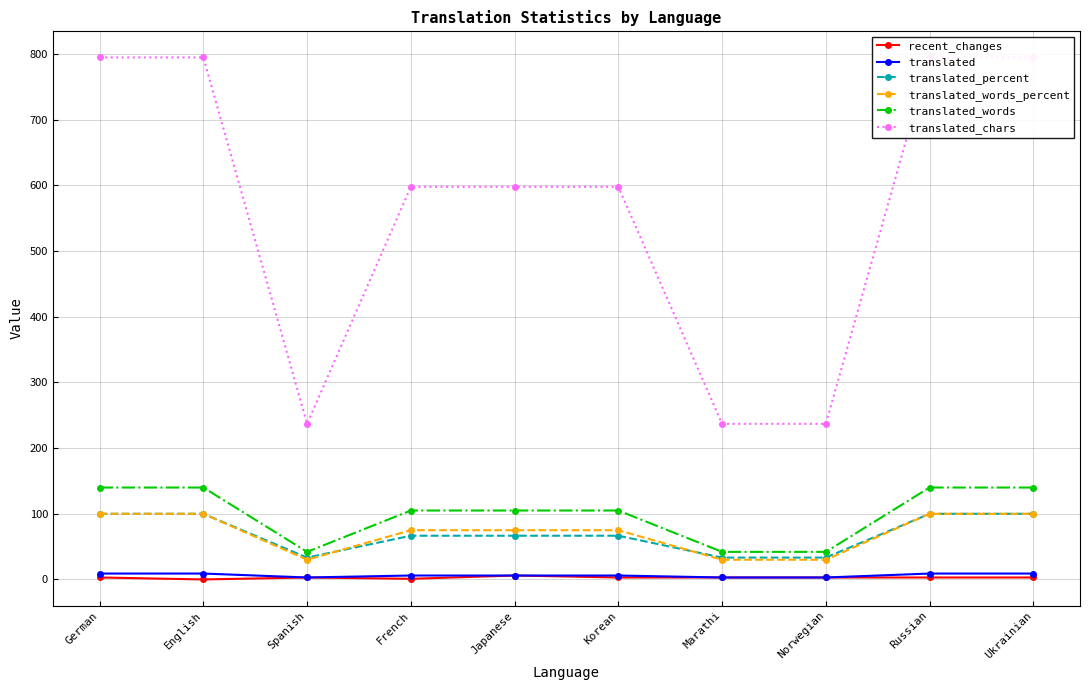

Rank the series by their maximum value, from highest to lowest.

translated_chars, translated_words, translated_percent, translated_words_percent, translated, recent_changes